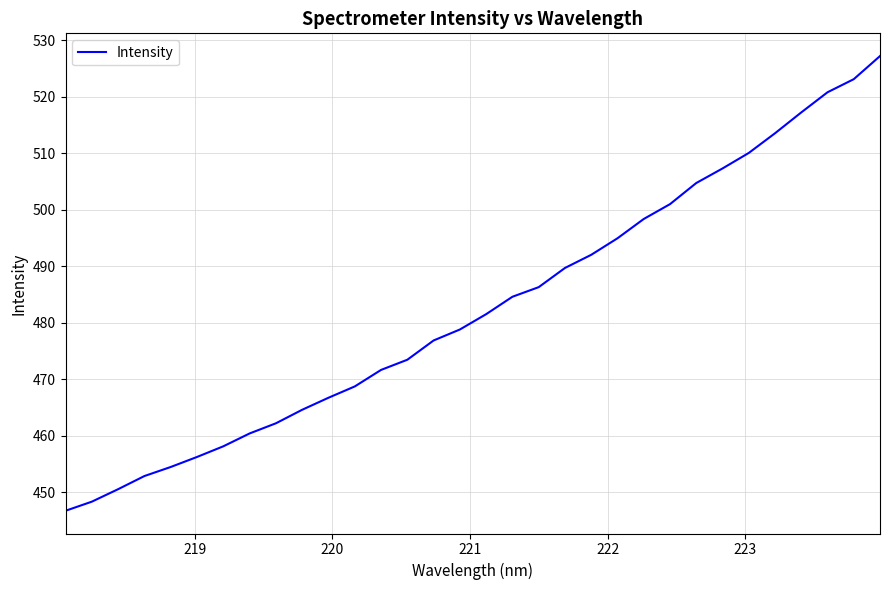

What is the difference between the maximum and minimum values?

80.5